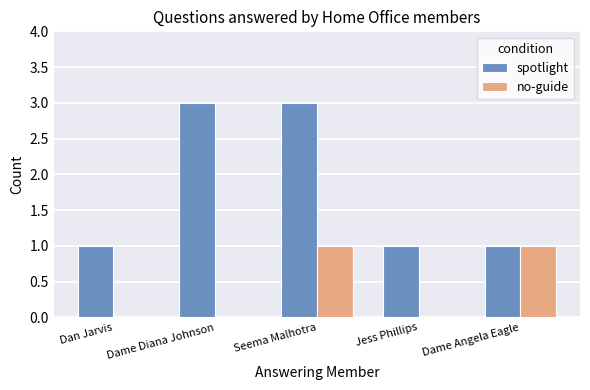

Which series changed the most between Dame Diana Johnson and Dame Angela Eagle?

spotlight